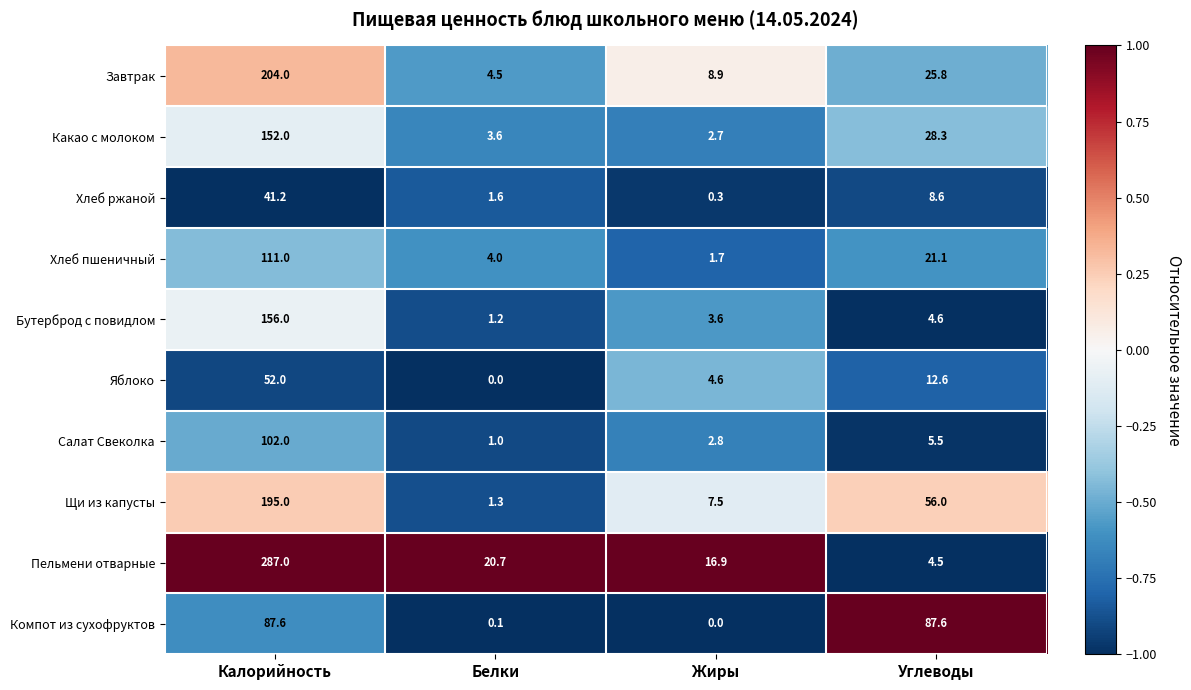

What is the sum of all Завтрак values?

243.2